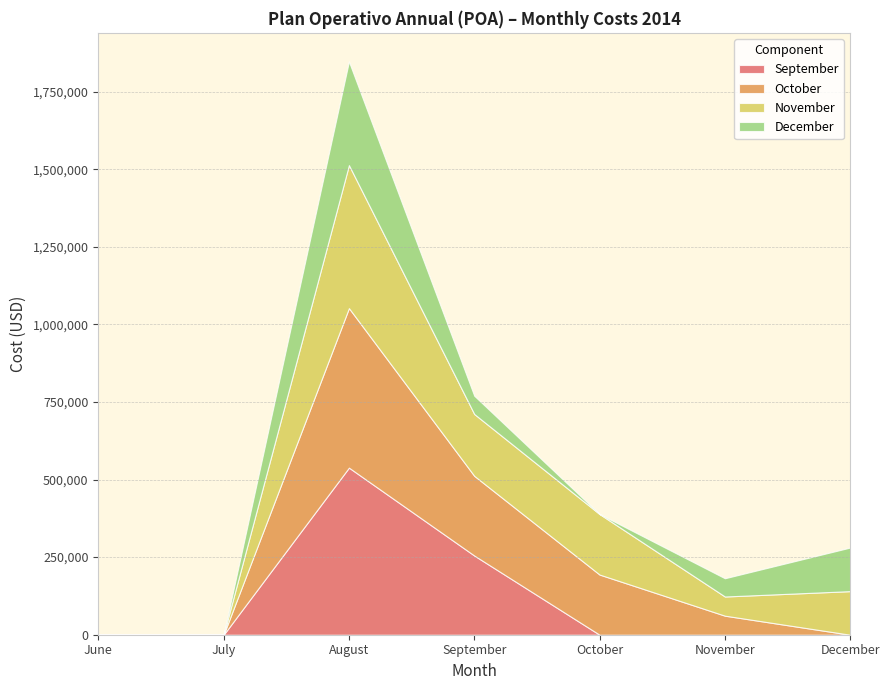

What is the maximum value for September?

538406.2